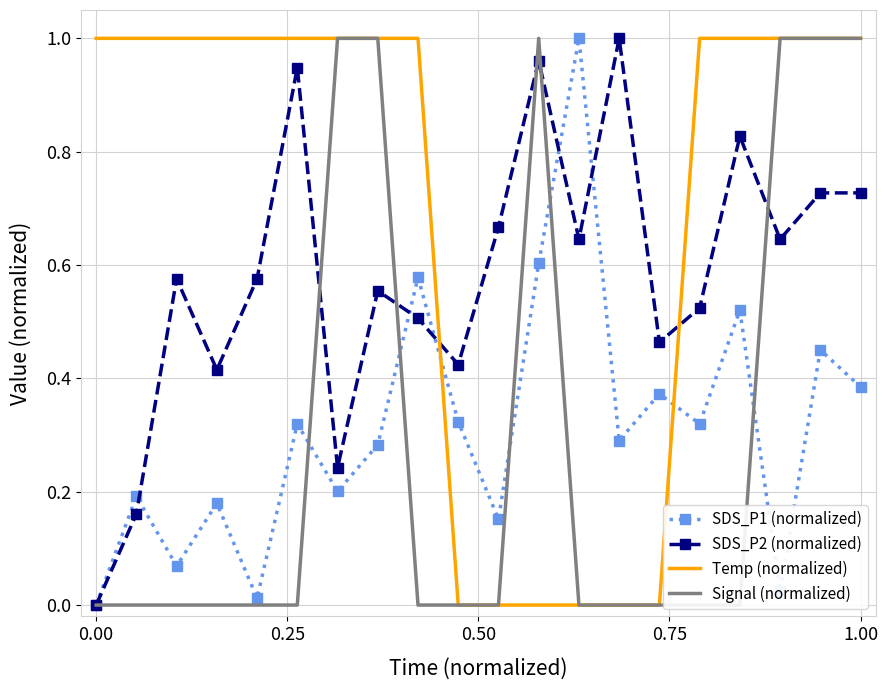

Which series ends up on top after the final intersection of SDS_P1 (normalized) and Temp (normalized)?

Temp (normalized)